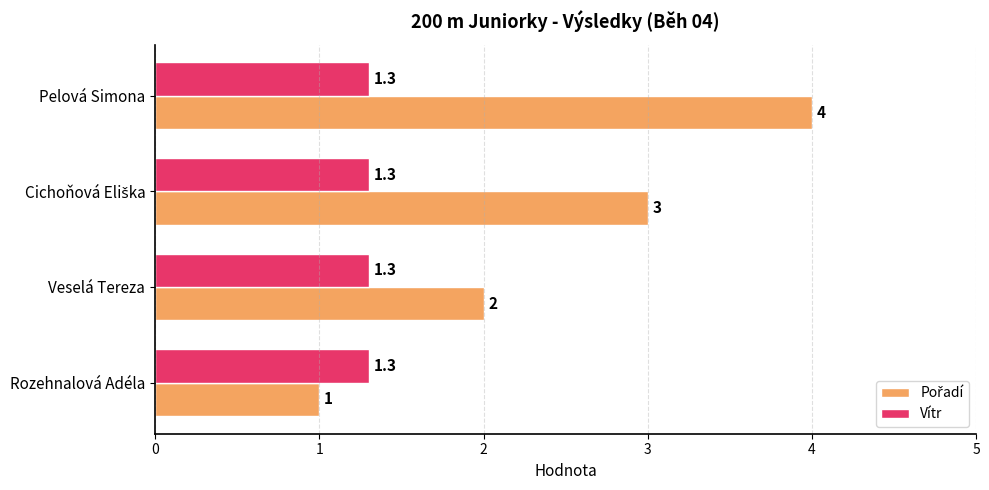

At which category is the sum across all series the highest?

Pelová Simona